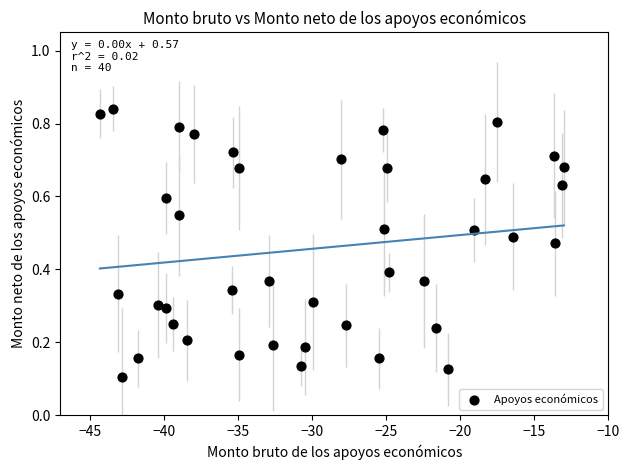

What is the range of X values (max minus min)?

31.3